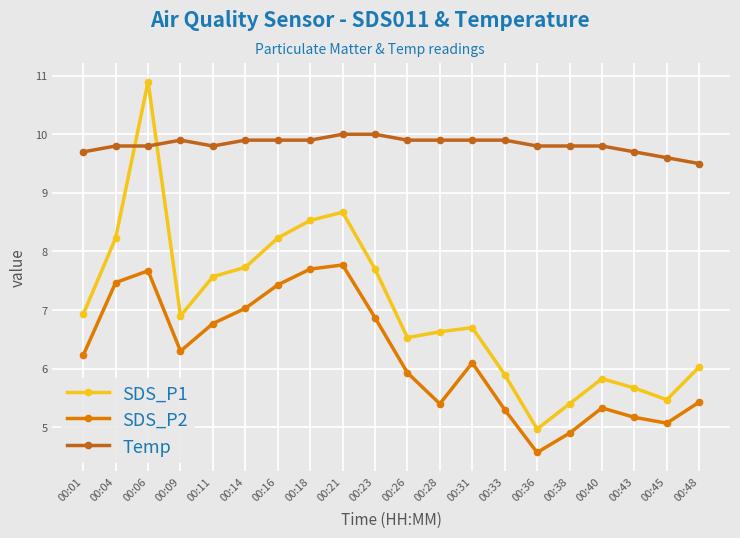

True or false: Temp has a value of 6.2 at 00:48.

False